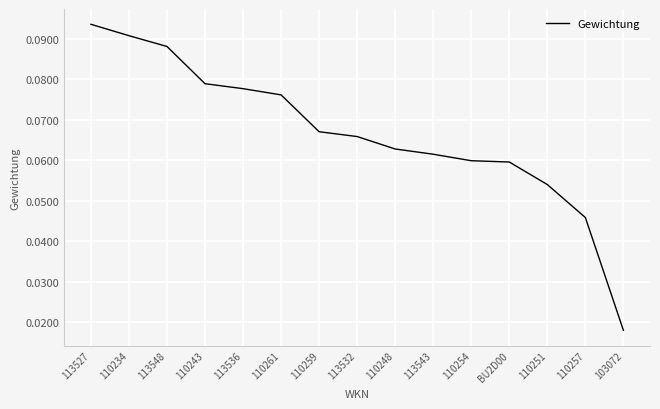

Is it true that the value at 110234 is 0.0?

False